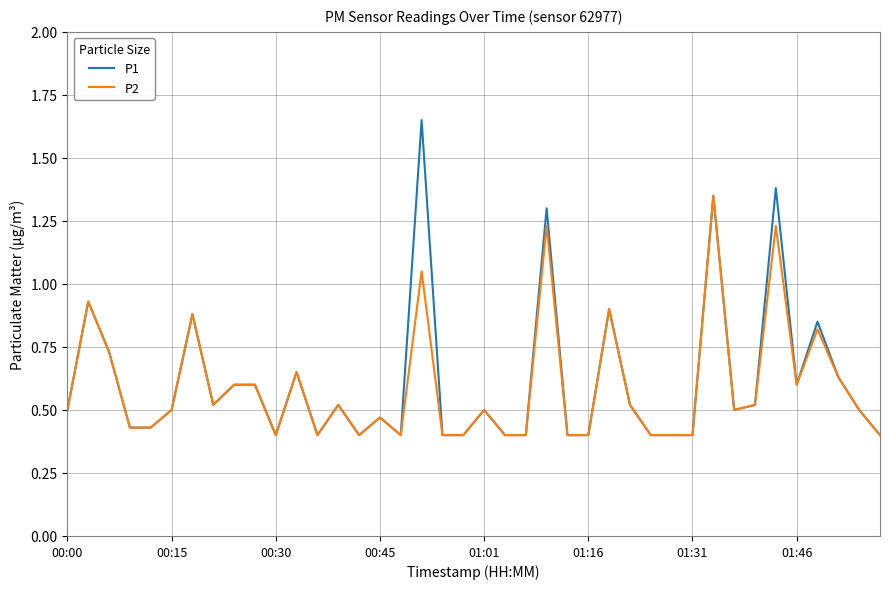

Rank the series by their maximum value, from highest to lowest.

P1, P2